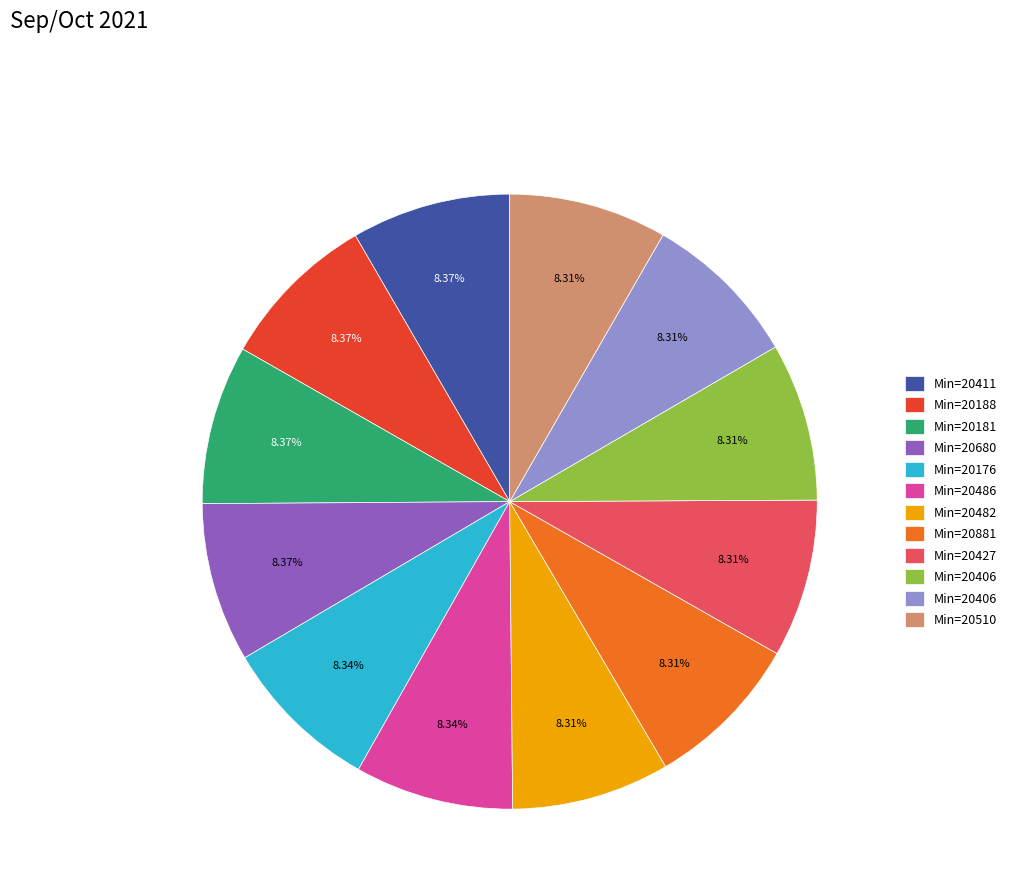

Does any single category account for the majority?

No